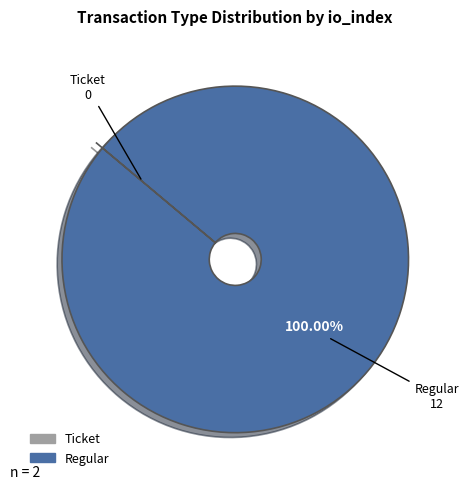

Which slice is the largest?

Regular